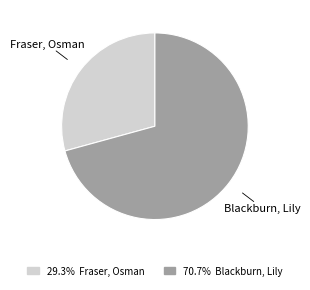

Does any single category account for the majority?

Yes